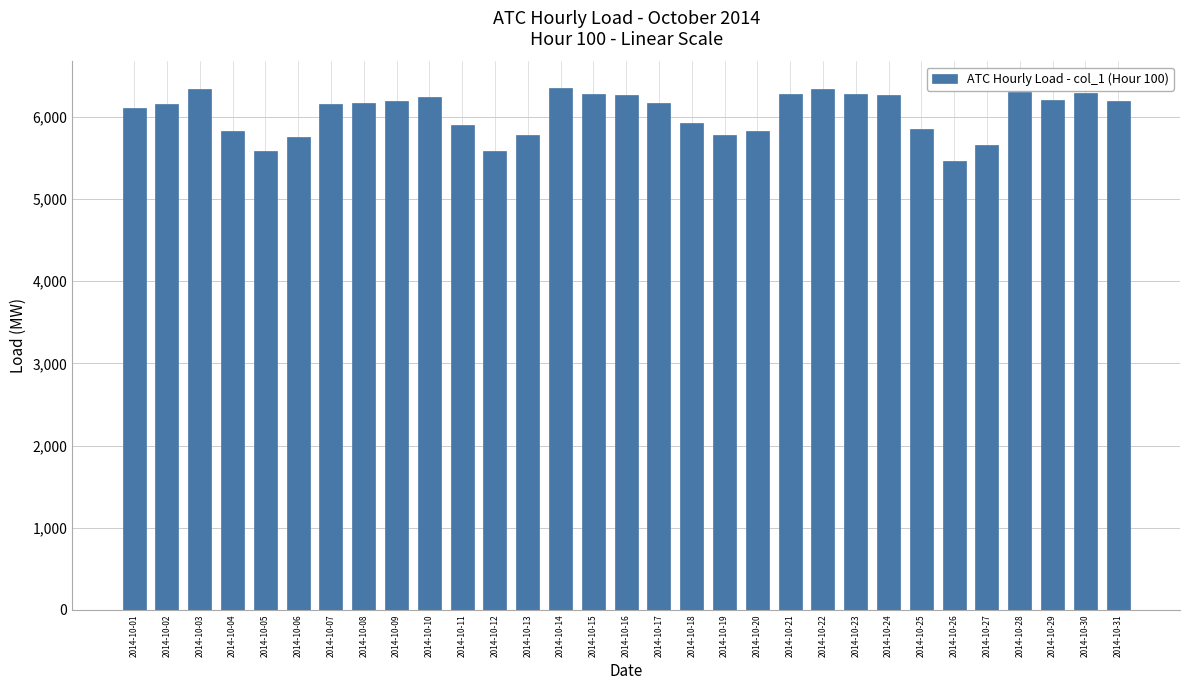

What is the difference between the second highest and second lowest values?

762.3